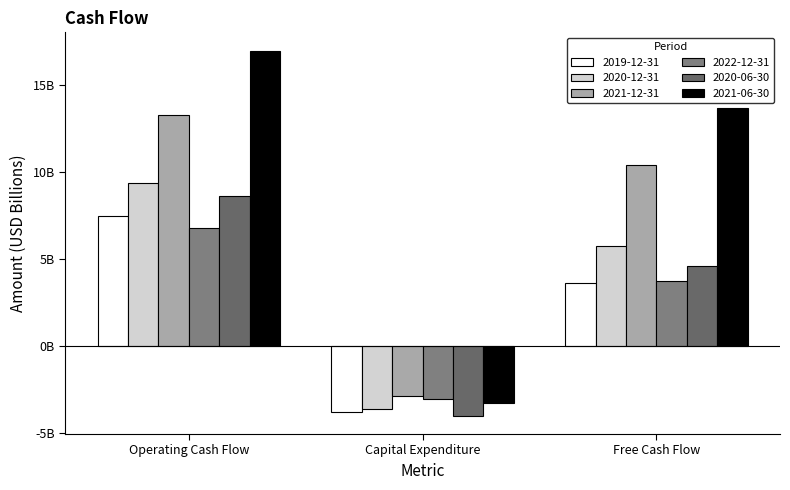

How many negative values does the 2020-06-30 series have?

1